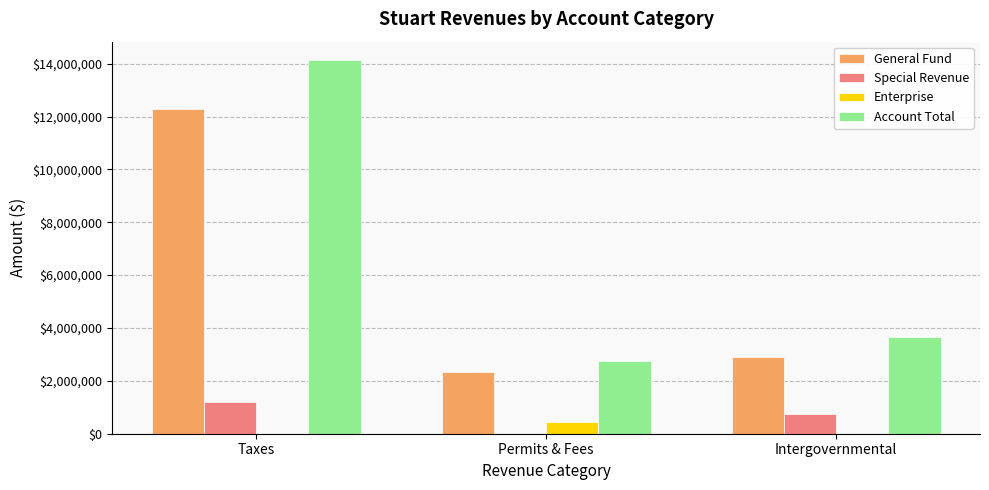

Reading left to right, what are all the values shown in this chart?

General Fund: 12282486	2321005	2894612
Special Revenue: 1211678	0	752531
Enterprise: 0	434527	0
Account Total: 14125194	2755557	3647143